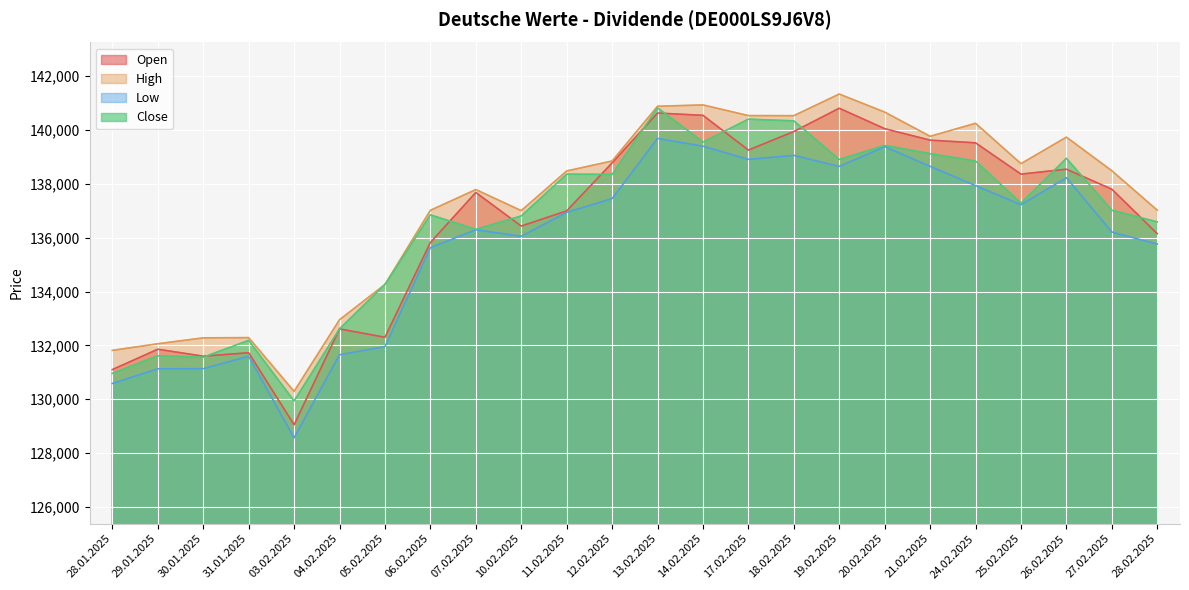

Does the chart display data point markers on the line(s)?

No